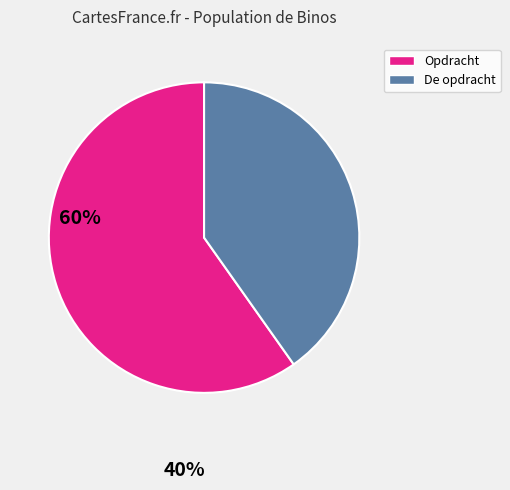

Is there any slice that represents more than half of the pie?

Yes